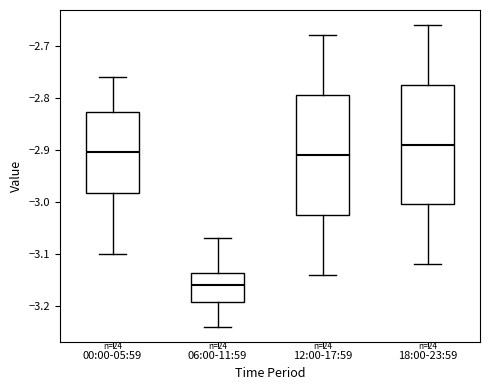

Which box's median line is the highest?

18:00-23:59